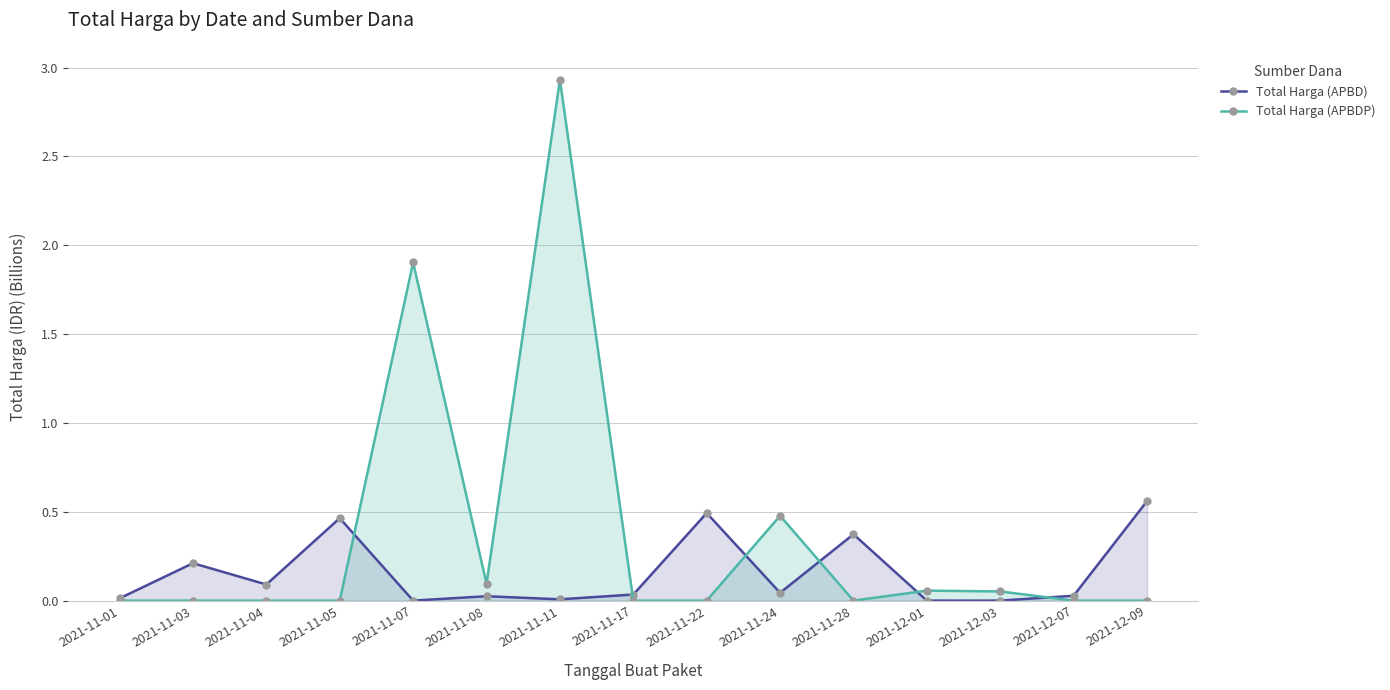

How many intersections are there between Total Harga (APBD) and Total Harga (APBDP)?

6